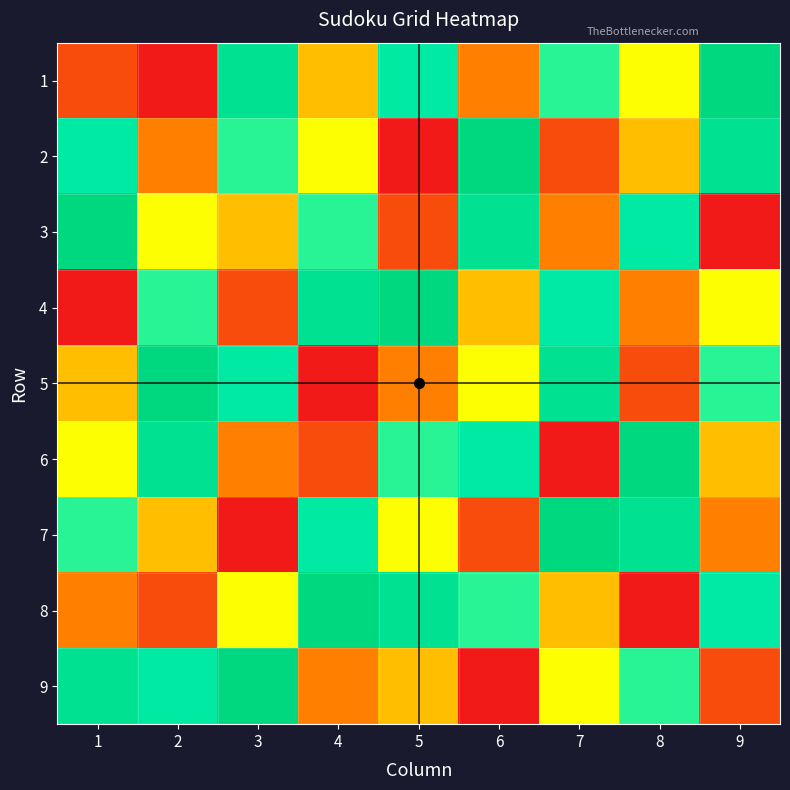

What is the spread (max minus min) of values at 5?

8